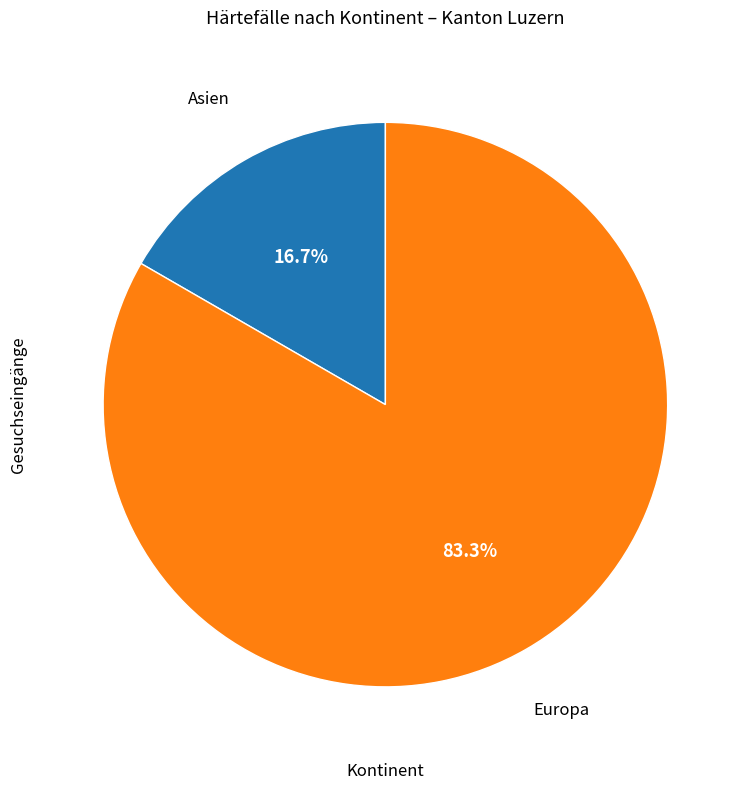

Between Europa and Asien, which is larger?

Europa